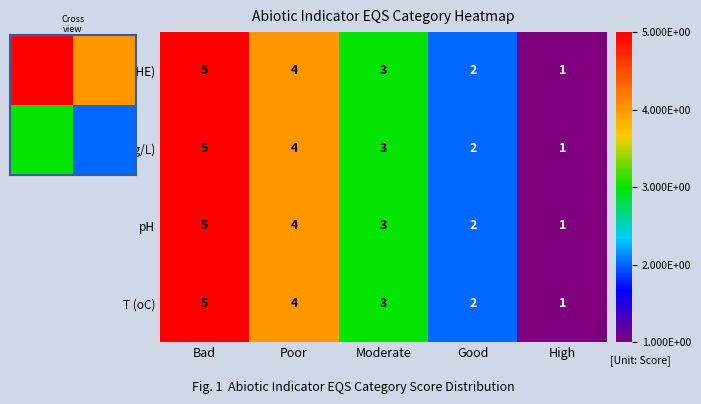

True or false: pH has a value of 4 at Poor.

True